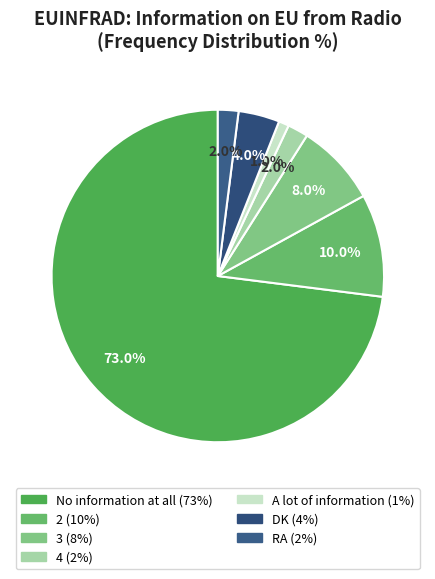

What is the total percentage of RA and DK?

6.0%